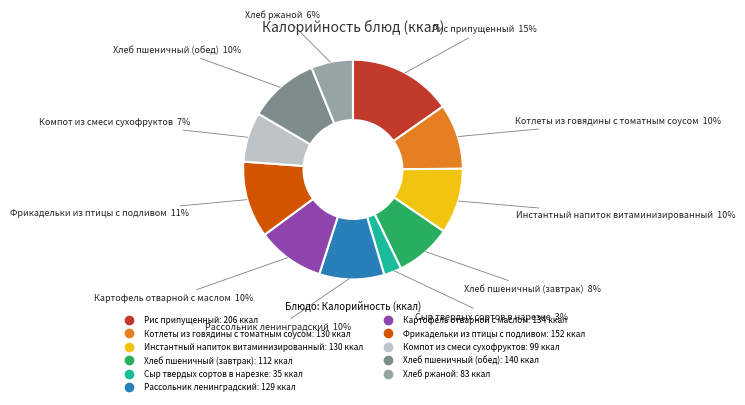

To the nearest percent, what is the average slice percentage?

9%